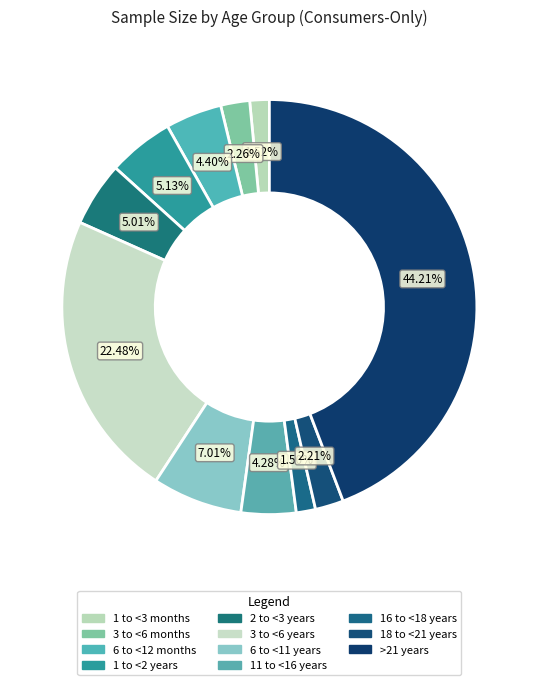

Between 16 to <18 years and 3 to <6 years, which is larger?

3 to <6 years